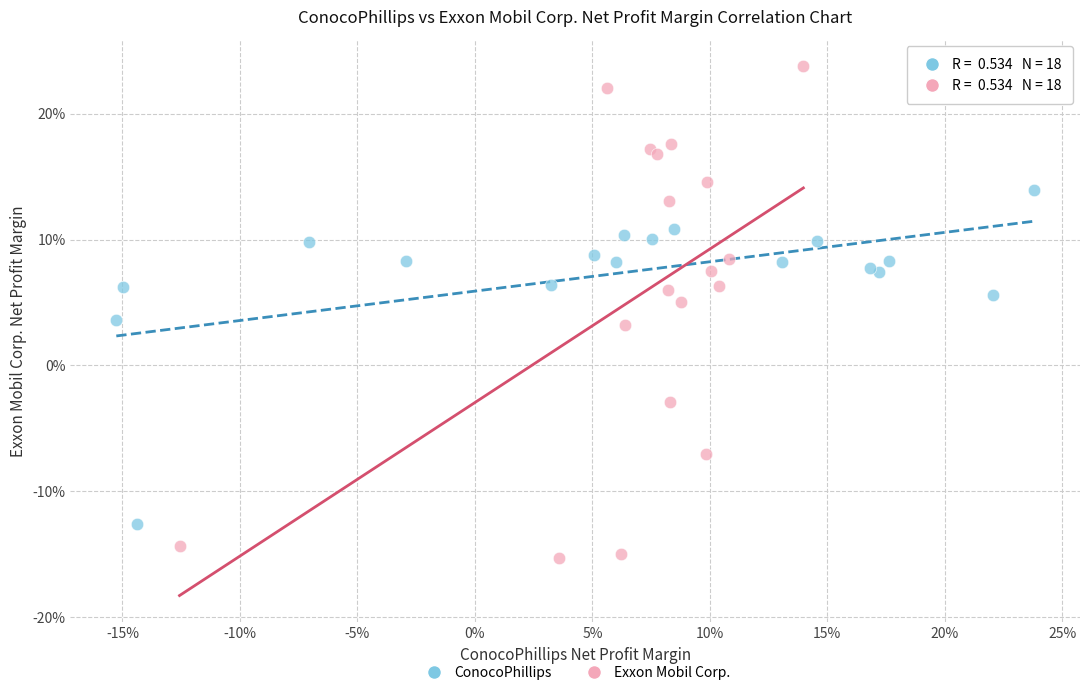

What are all the series names shown in the legend?

ConocoPhillips, Exxon Mobil Corp.